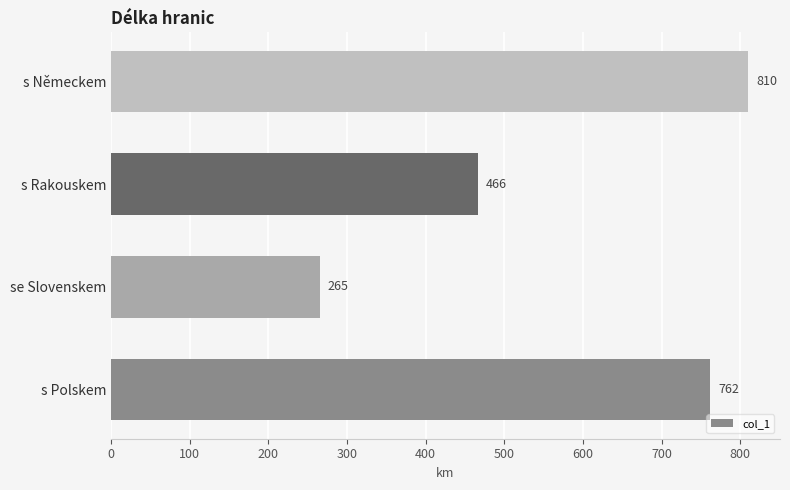

At which label is the value closest to 537?

s Rakouskem